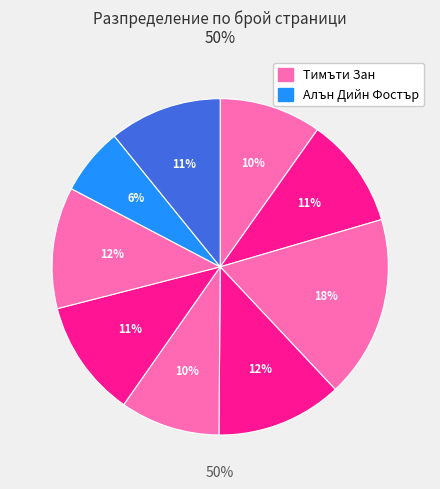

How many segments does this pie chart have?

9